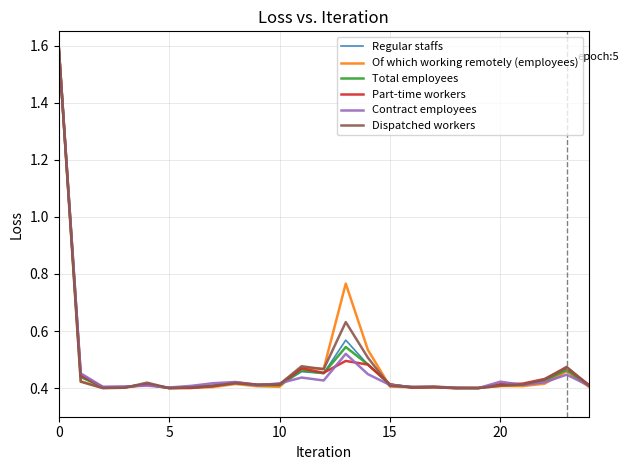

What is the maximum value for Regular staffs?

1.6